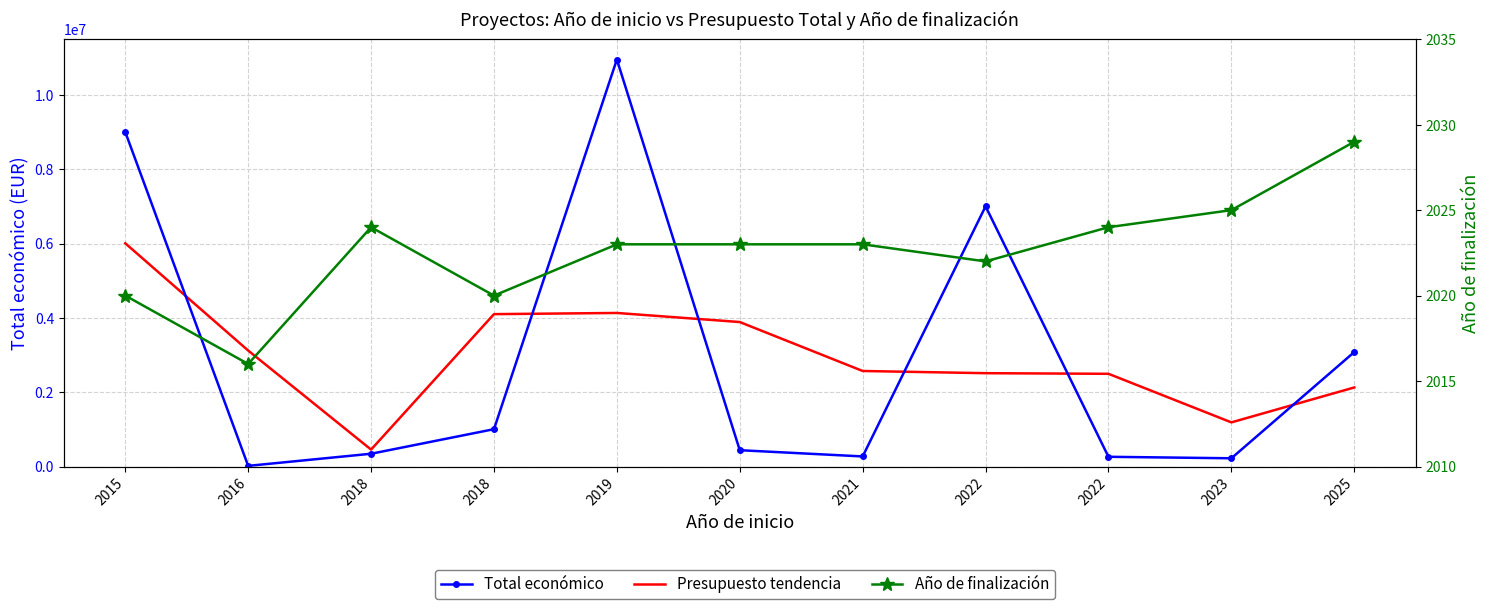

In Año de finalización, how many points are lower than both neighbors (excluding endpoints)?

3